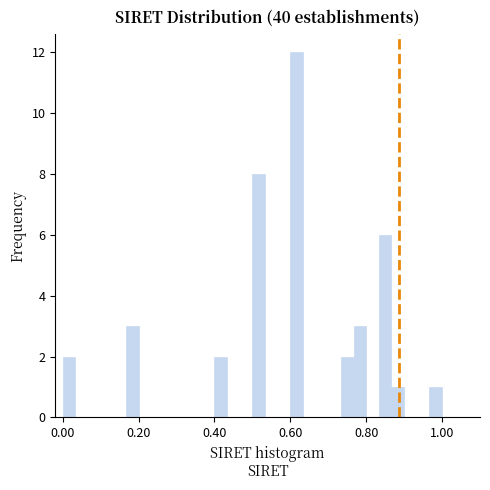

Around what value on the x-axis is the tallest bar? Give the approximate position of its centre, as read against the axis.

0.62